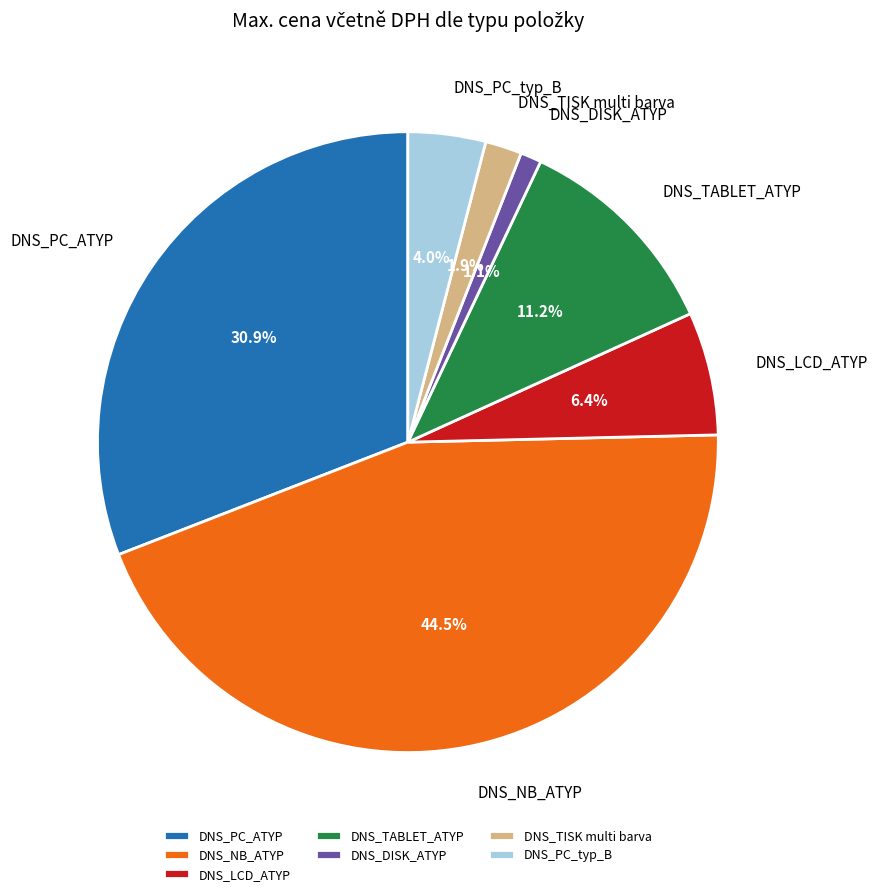

Which has a higher value, DNS_PC_typ_B or DNS_PC_ATYP?

DNS_PC_ATYP